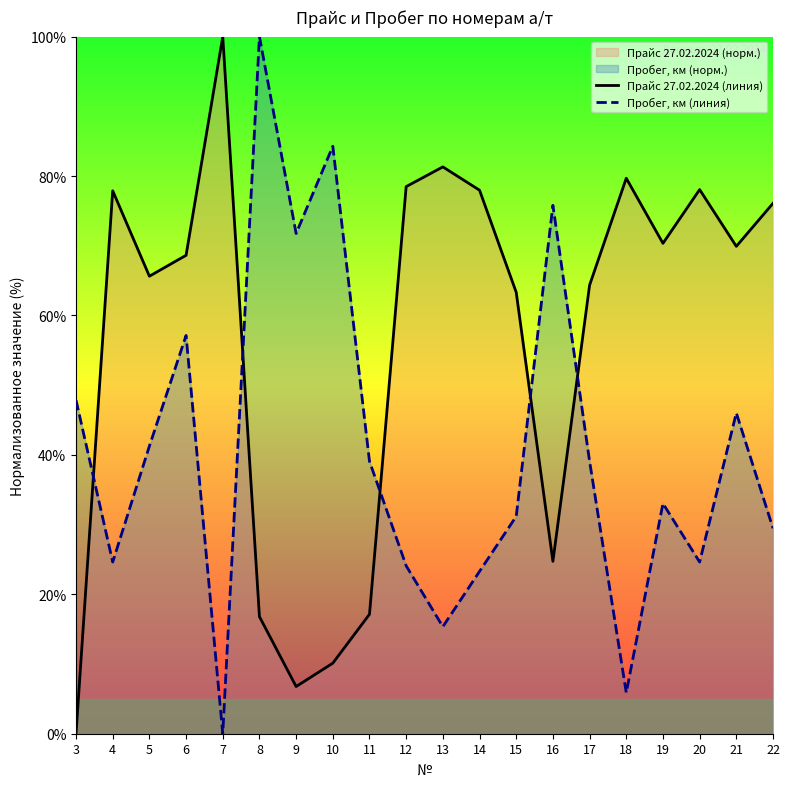

The value of Пробег, км (линия) at 6 is 26.1. True or false?

False